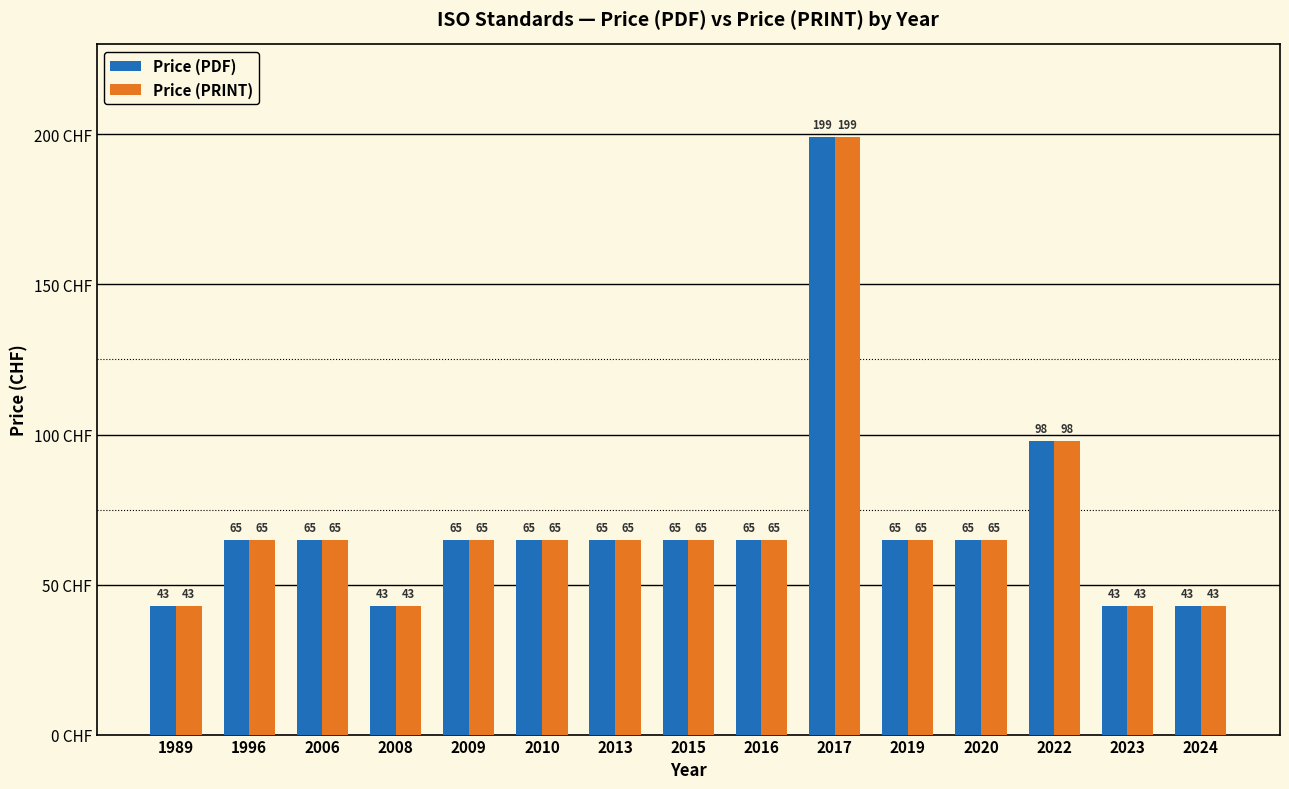

What is the total value across all series at 2006?

130